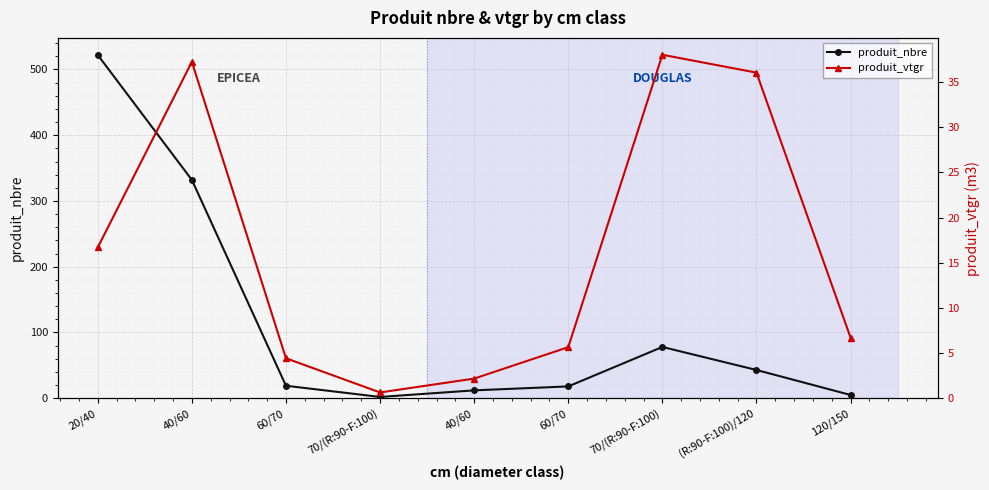

True or false: produit_vtgr has a value of 59.8 at (R:90-F:100)/120.

False